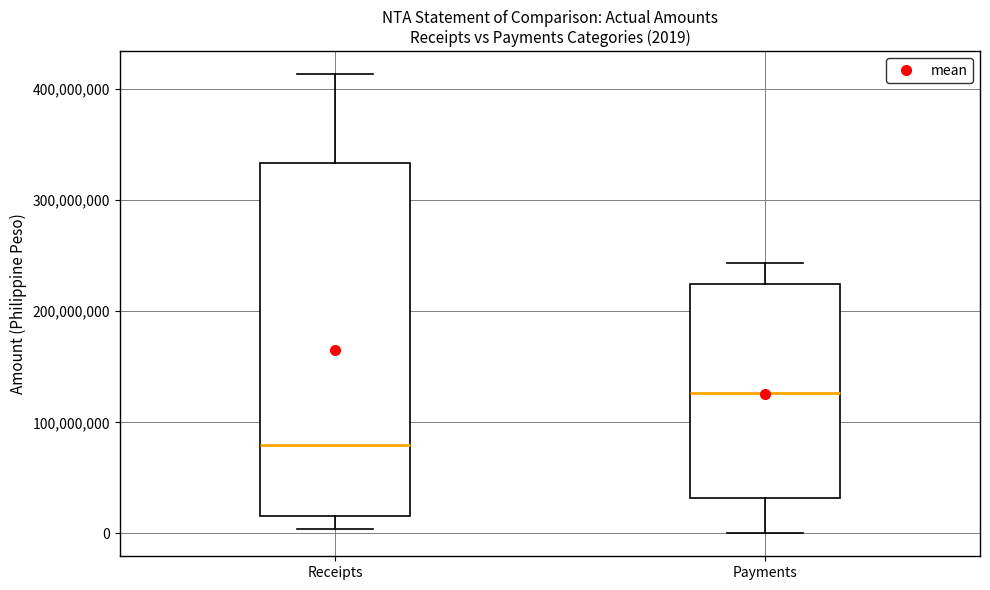

Comparing the boxes themselves (not the whiskers), which one is the tallest?

Receipts